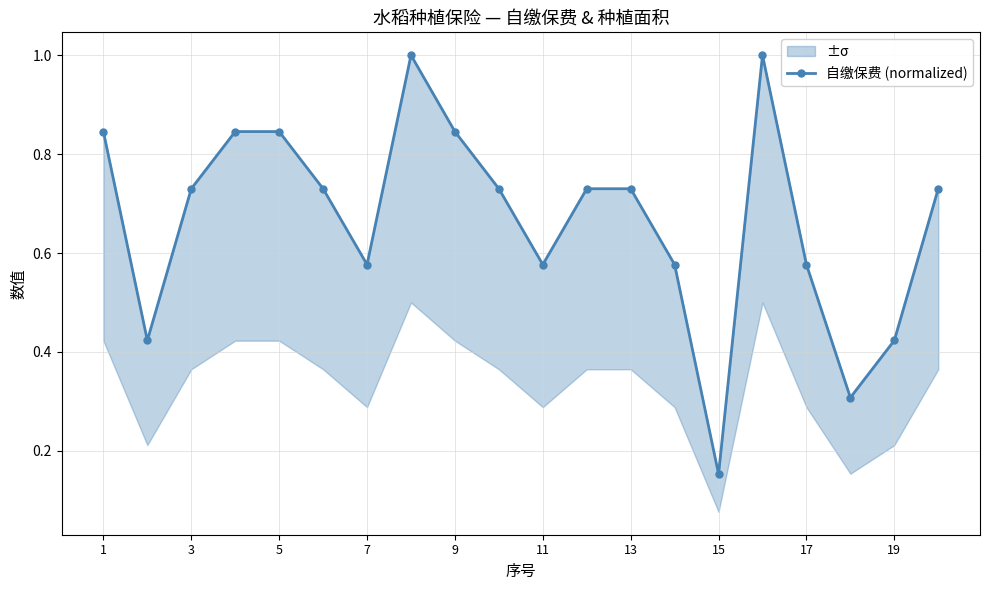

True or false: there are more than 2 points higher than both neighbors.

False